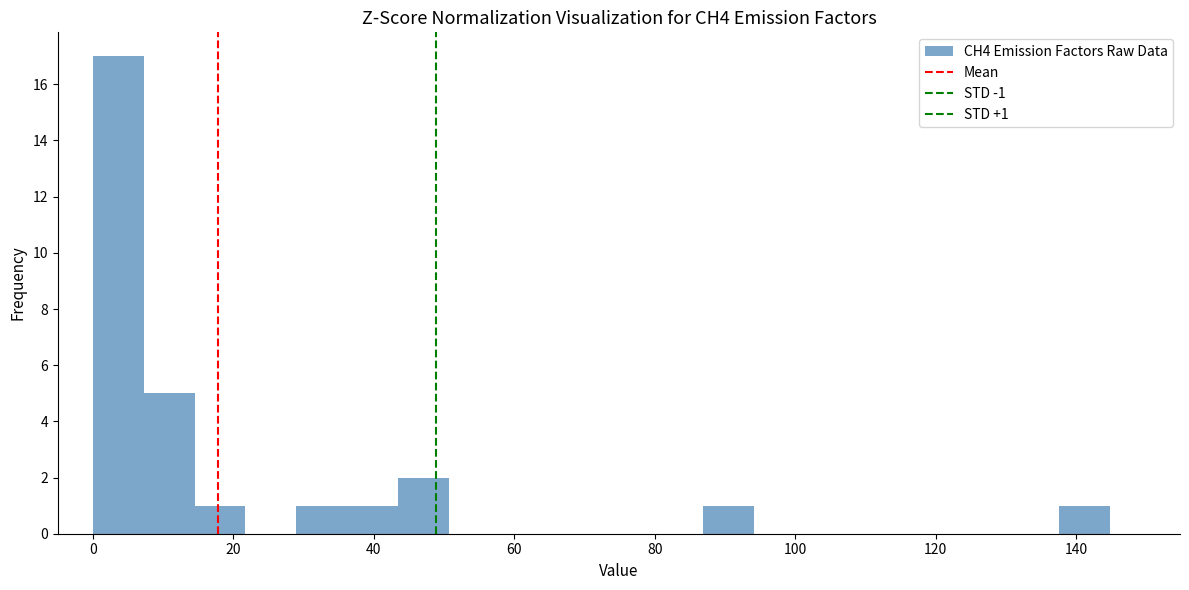

Read against the x-axis, roughly where is the centre of the tallest bar?

4